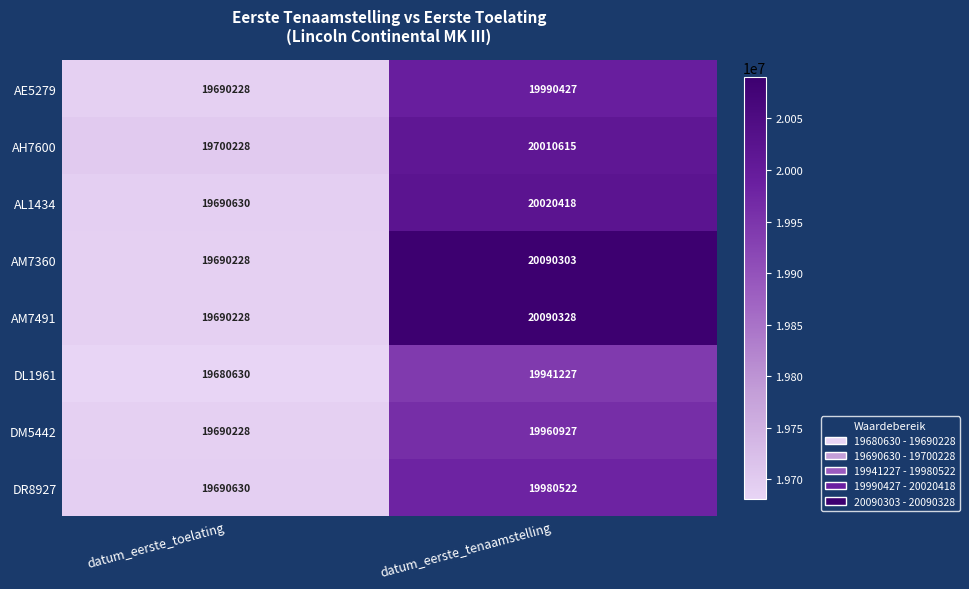

Which series has the widest spread of values?

AM7491